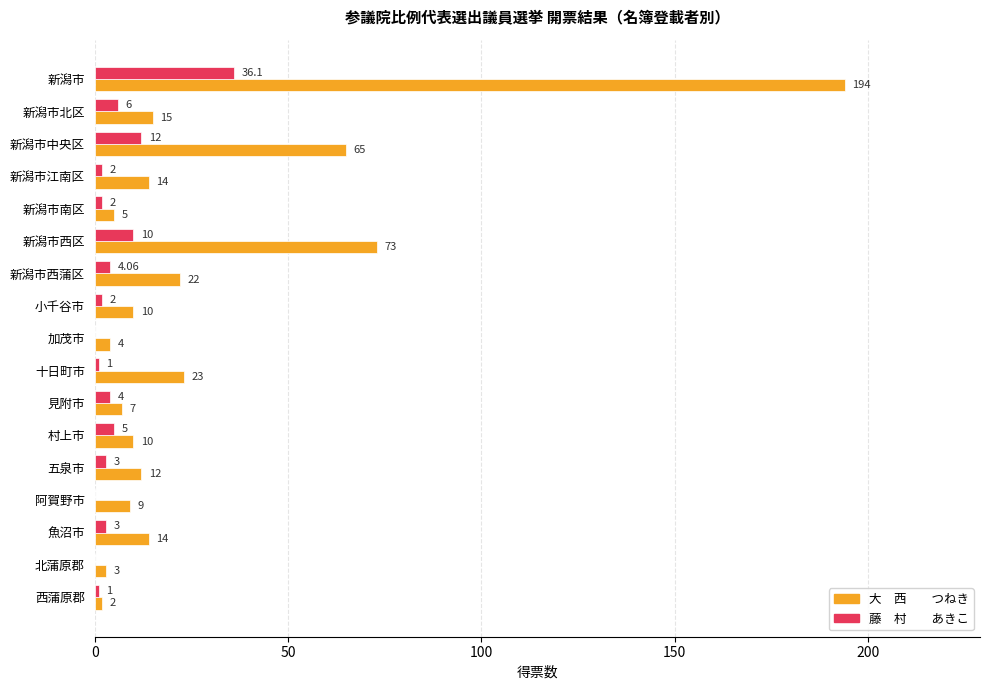

At which category does the chart reach its peak across all series?

新潟市